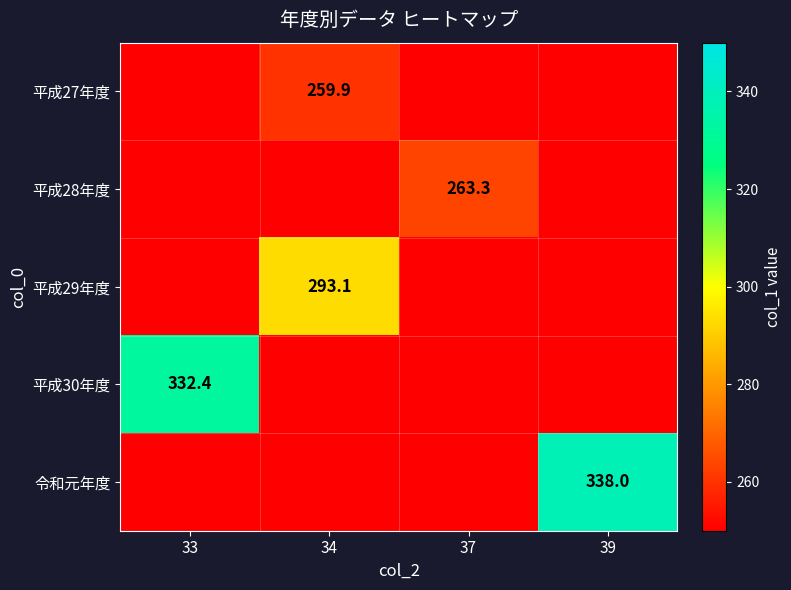

Is the value of 平成30年度 at 33 greater than the value of 平成29年度 at 34?

Yes